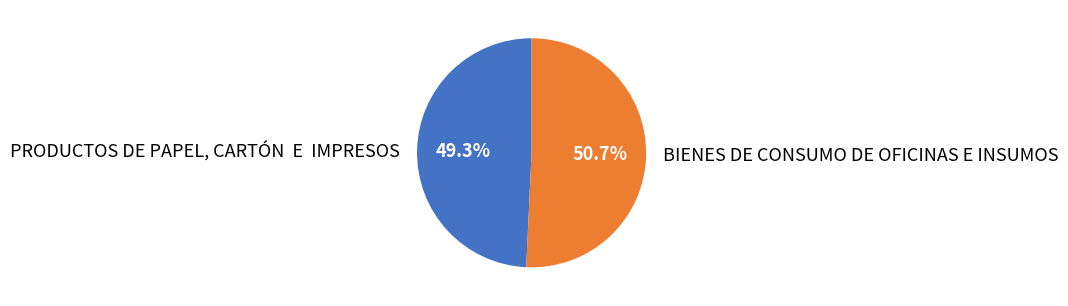

Which category has the biggest portion of the pie?

BIENES DE CONSUMO DE OFICINAS E INSUMOS